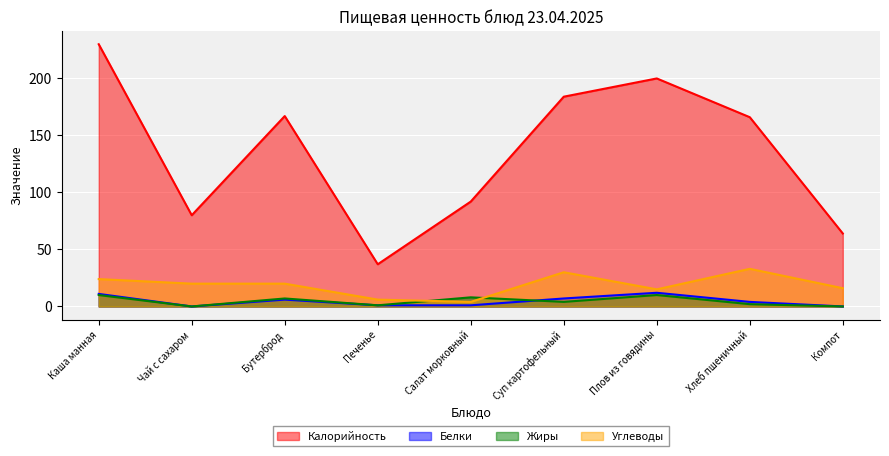

True or false: Углеводы and Жиры intersect in this chart.

True